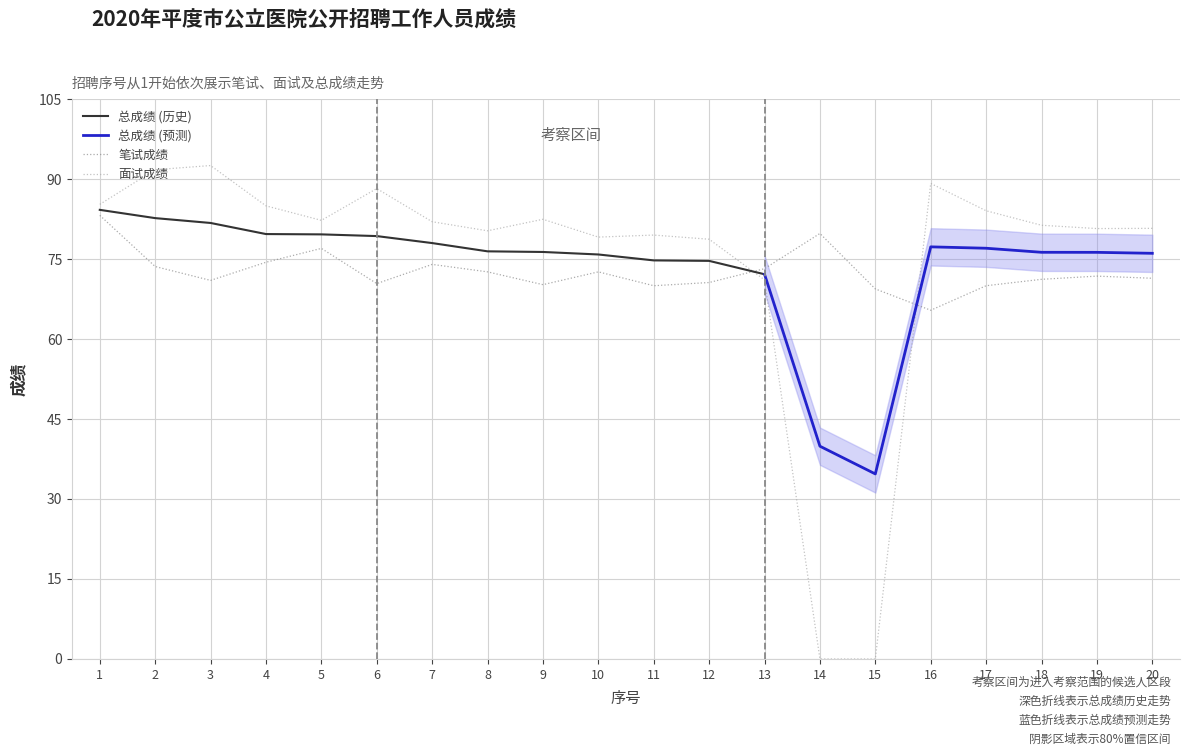

Is the value of 面试成绩 at 9 greater than the value of 笔试成绩 at 2?

Yes